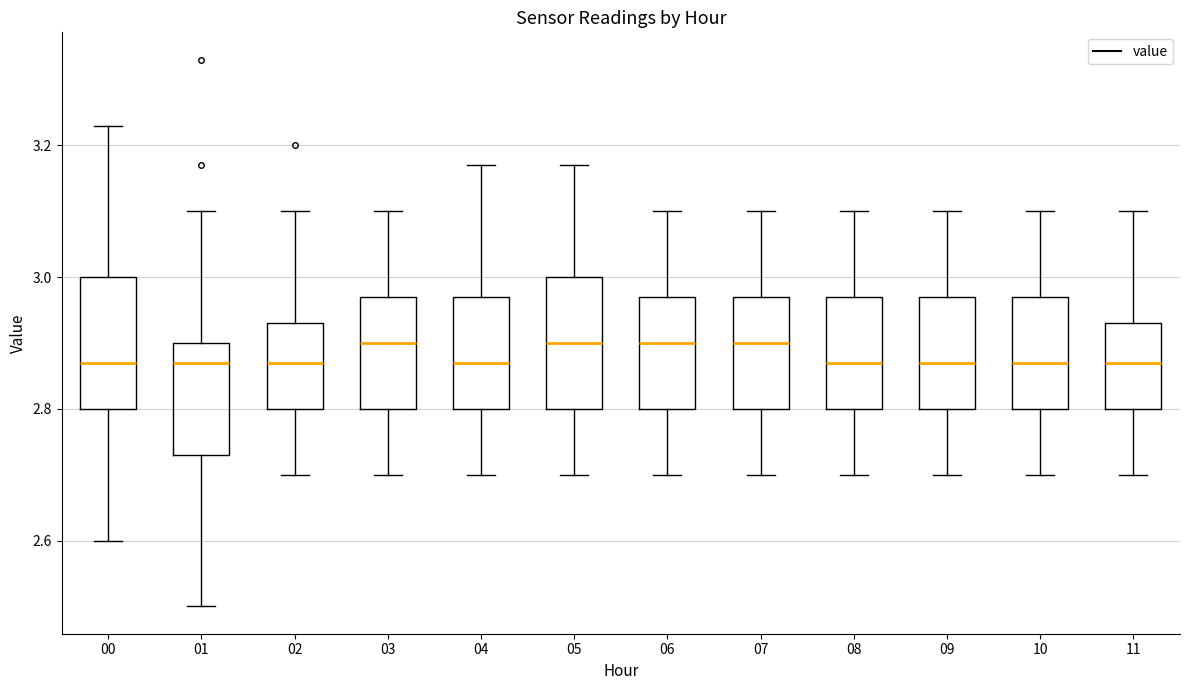

Reading left to right, read every box against the y-axis: the position of its median line, the range the box covers, and the ends of its whiskers. The values are not printed on the chart, so give them approximately, as read against the axis.

00: median 2.88, box 2.80 to 3.00, whiskers 2.60 to 3.24
01: median 2.88, box 2.74 to 2.90, whiskers 2.50 to 3.10
02: median 2.88, box 2.80 to 2.94, whiskers 2.70 to 3.10
03: median 2.90, box 2.80 to 2.98, whiskers 2.70 to 3.10
04: median 2.88, box 2.80 to 2.98, whiskers 2.70 to 3.18
05: median 2.90, box 2.80 to 3.00, whiskers 2.70 to 3.18
06: median 2.90, box 2.80 to 2.98, whiskers 2.70 to 3.10
07: median 2.90, box 2.80 to 2.98, whiskers 2.70 to 3.10
08: median 2.88, box 2.80 to 2.98, whiskers 2.70 to 3.10
09: median 2.88, box 2.80 to 2.98, whiskers 2.70 to 3.10
10: median 2.88, box 2.80 to 2.98, whiskers 2.70 to 3.10
11: median 2.88, box 2.80 to 2.94, whiskers 2.70 to 3.10